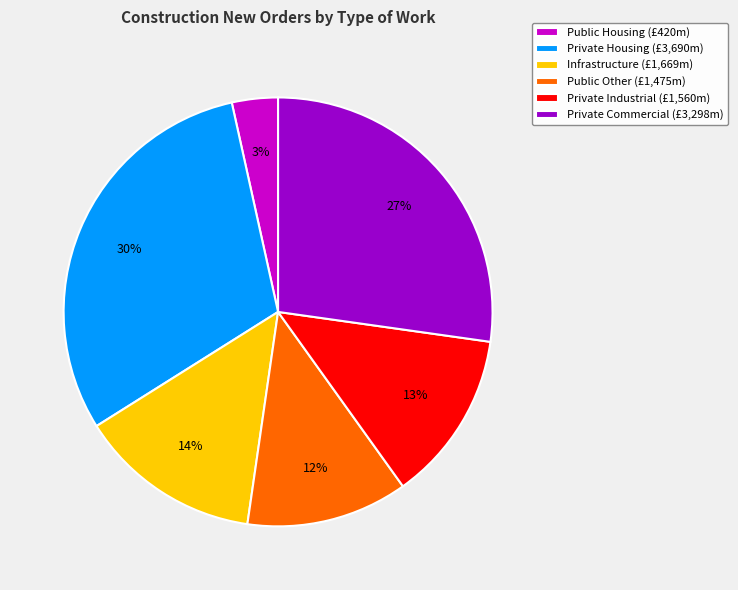

To the nearest percent, what is the combined percentage of Private Industrial and Private Commercial?

40%